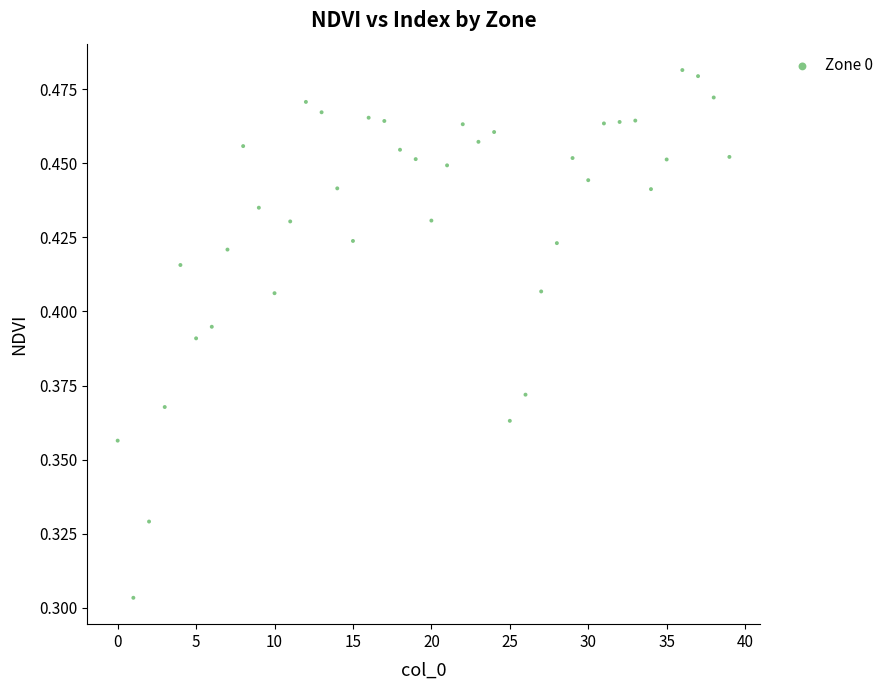

How many data points are displayed?

40